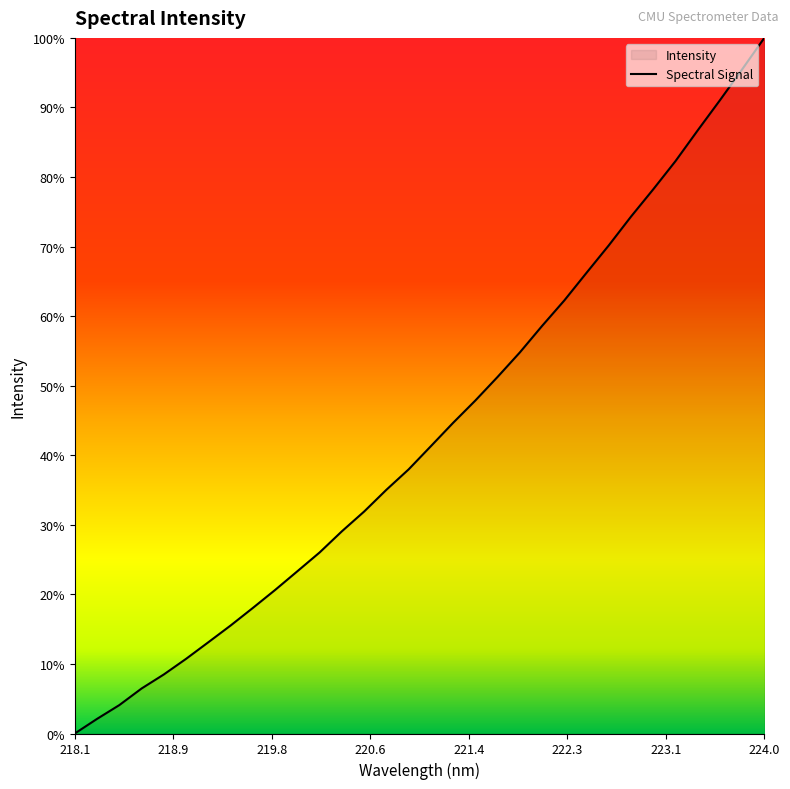

Does the chart display data point markers on the line(s)?

No